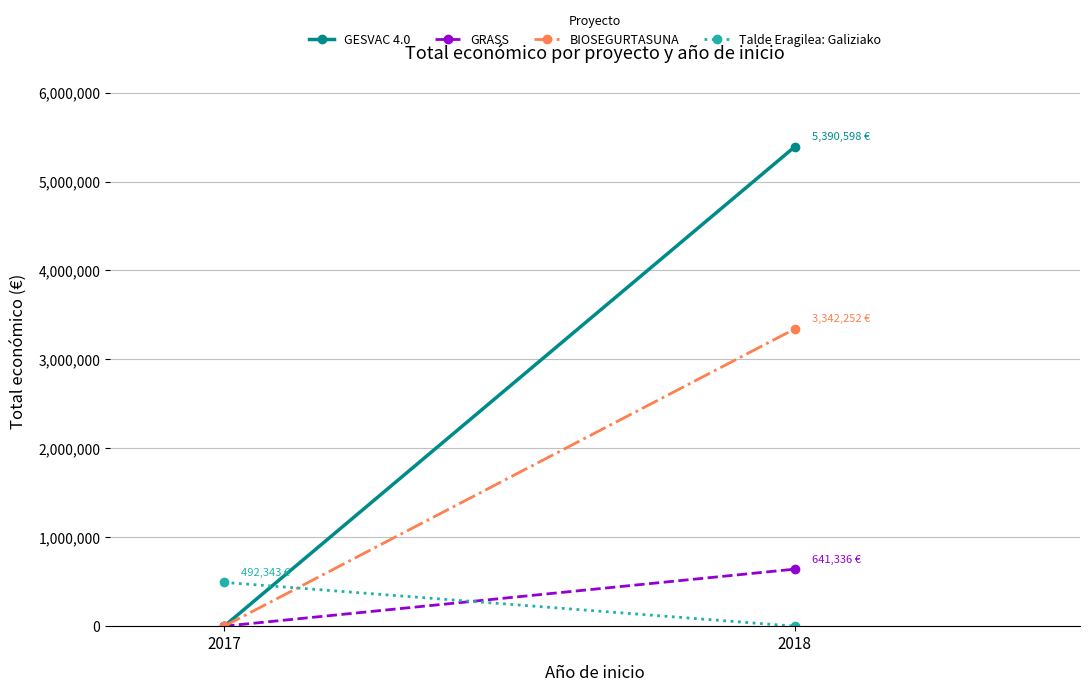

Count the number of data series in this chart.

4